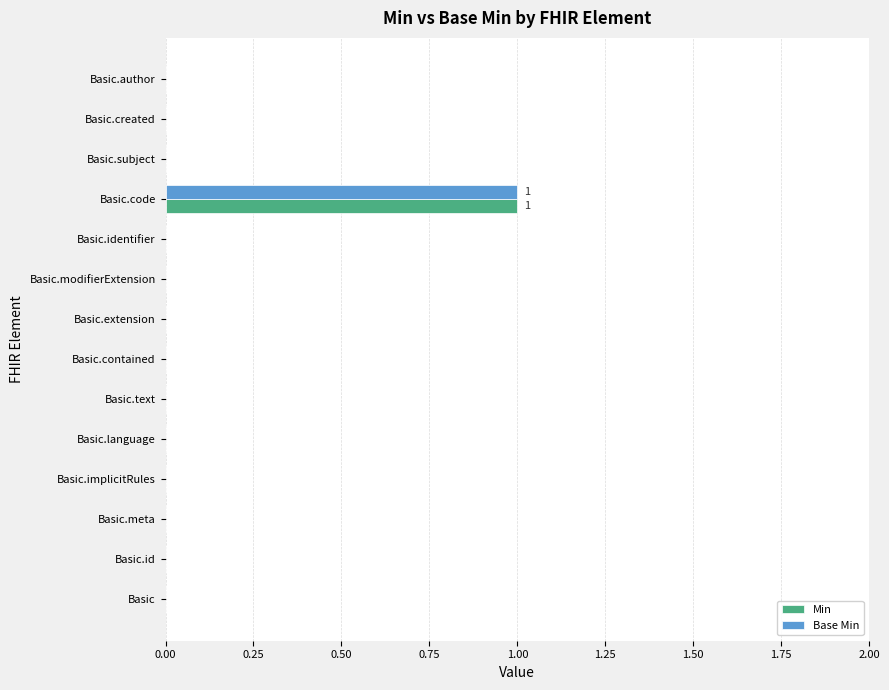

True or false: Base Min has a value of 0 at Basic.identifier.

True